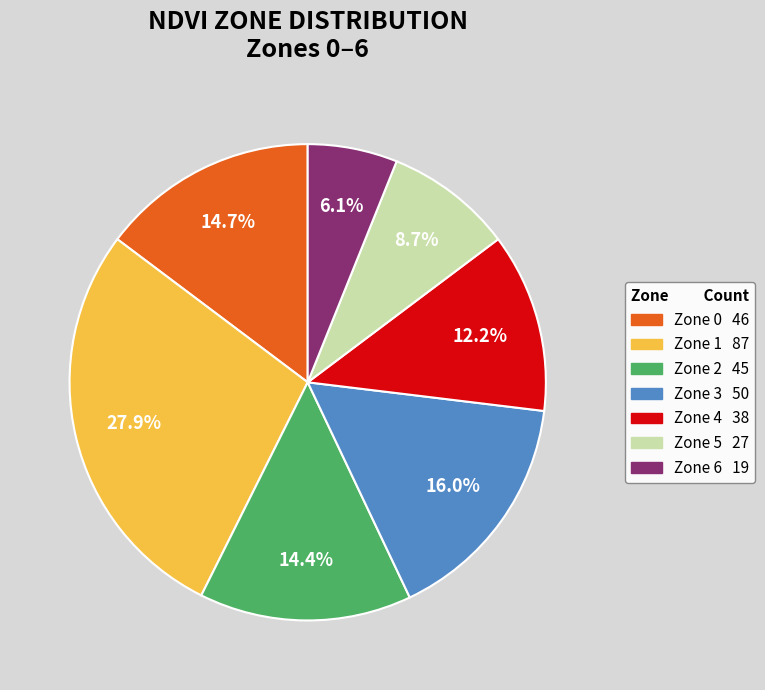

Combined, what portion of the pie is Zone 3 and Zone 2?

30.4%